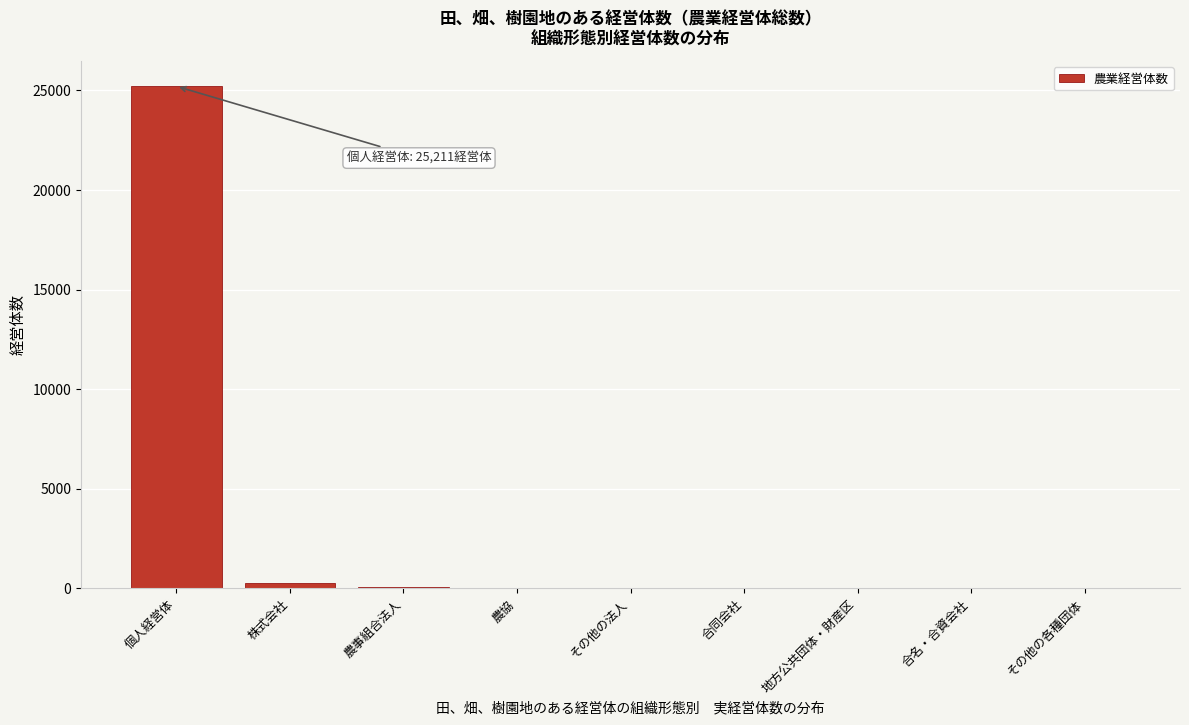

True or false: the data shows 25211 at 個人経営体.

True